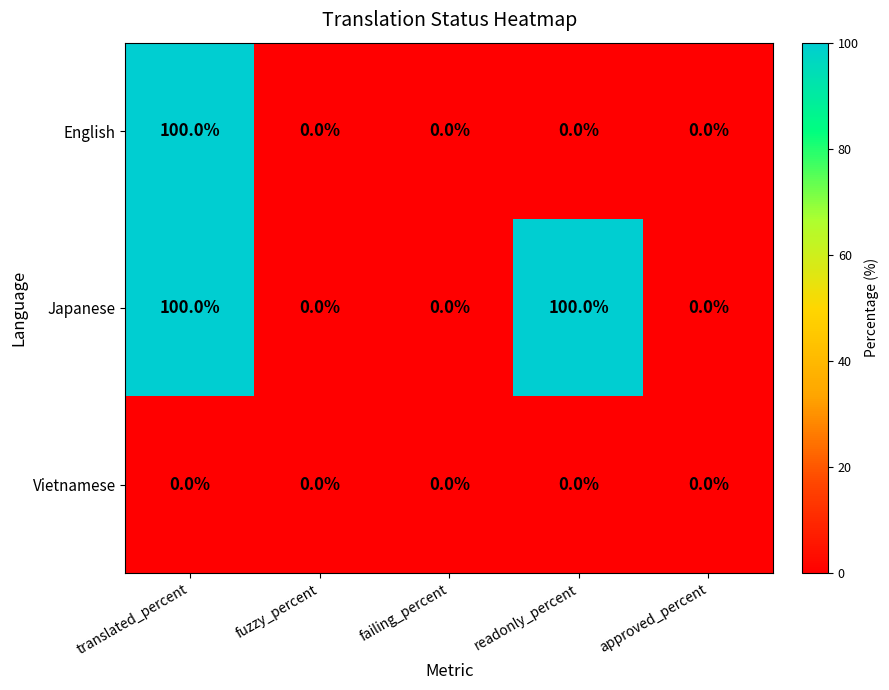

What is the difference between the second highest and second lowest values in the Japanese series?

100